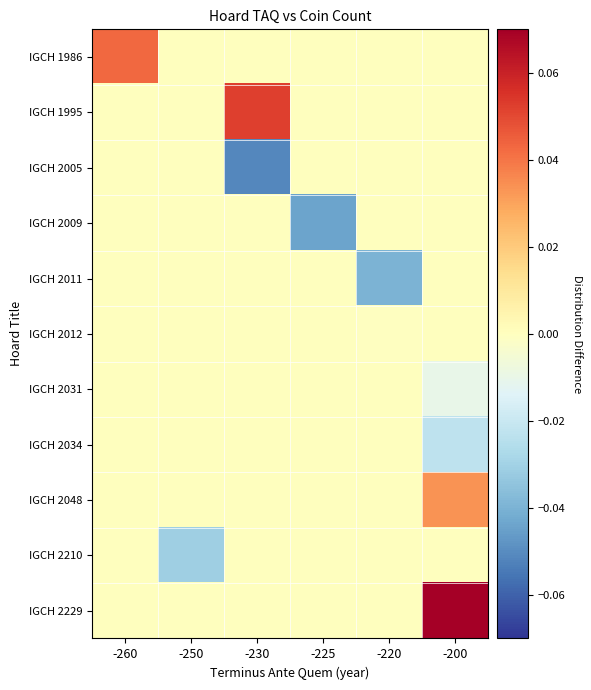

Which category has the lowest value across all series?

-230